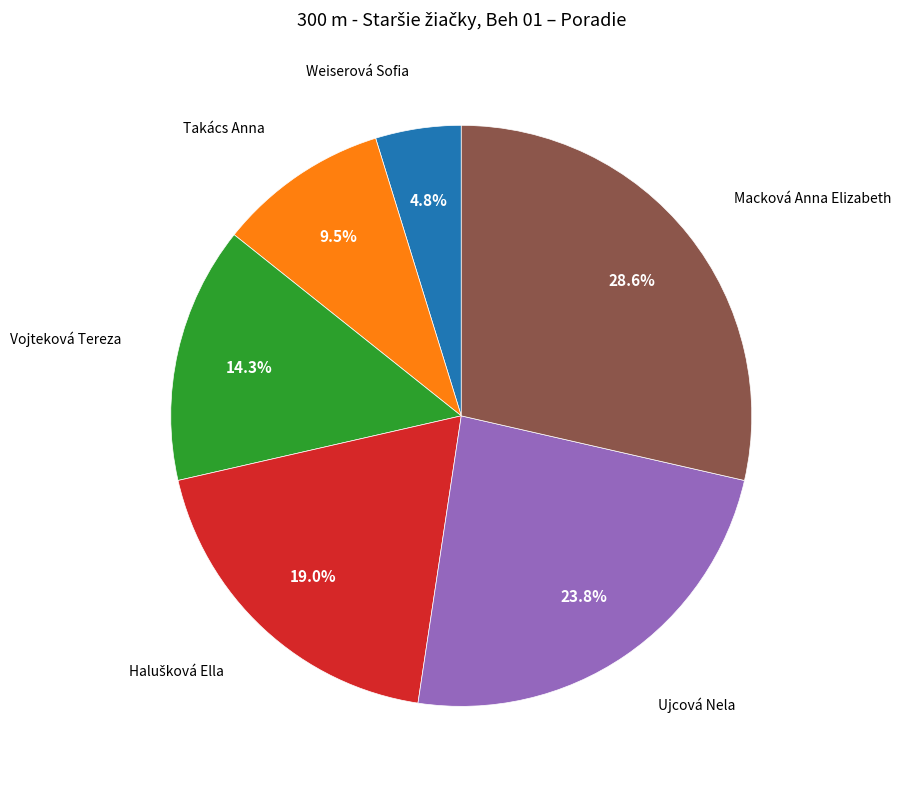

How many segments does this pie chart have?

6